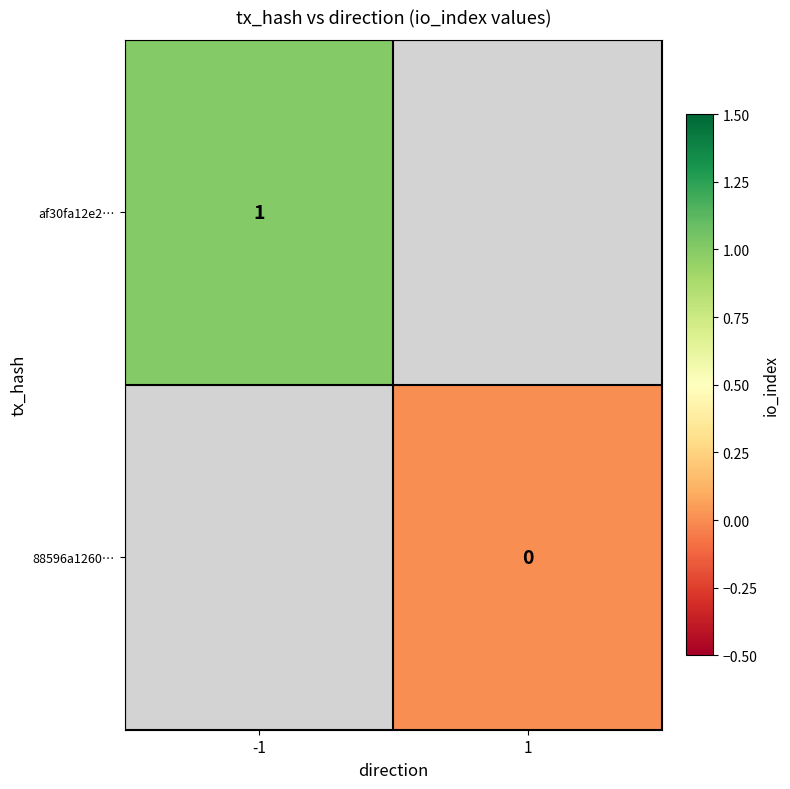

Which has a higher value, 1 or -1?

-1